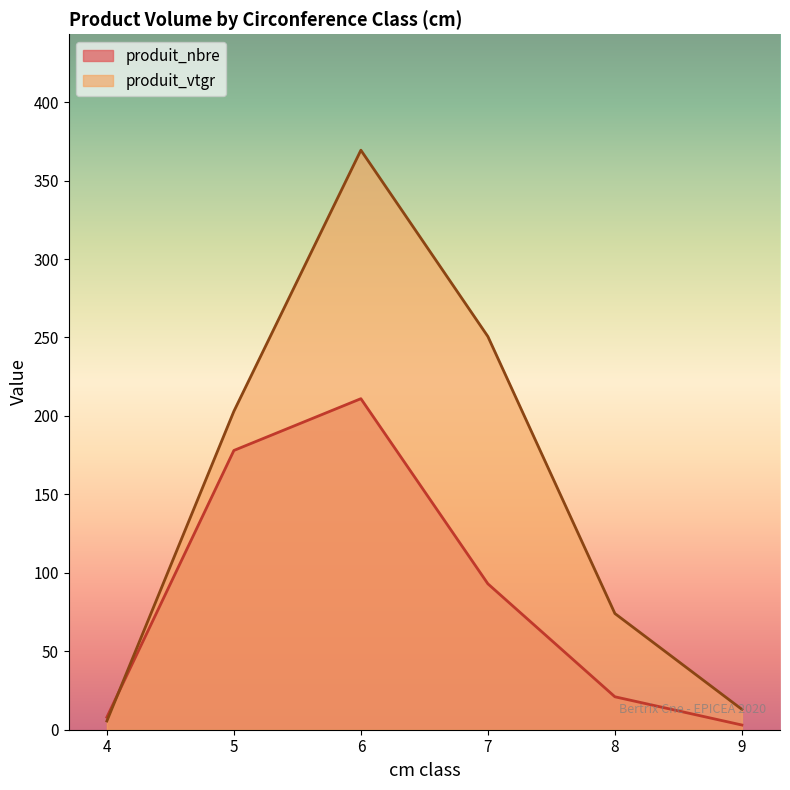

Is the value of produit_nbre at 6 greater than the value of produit_vtgr at 5?

Yes